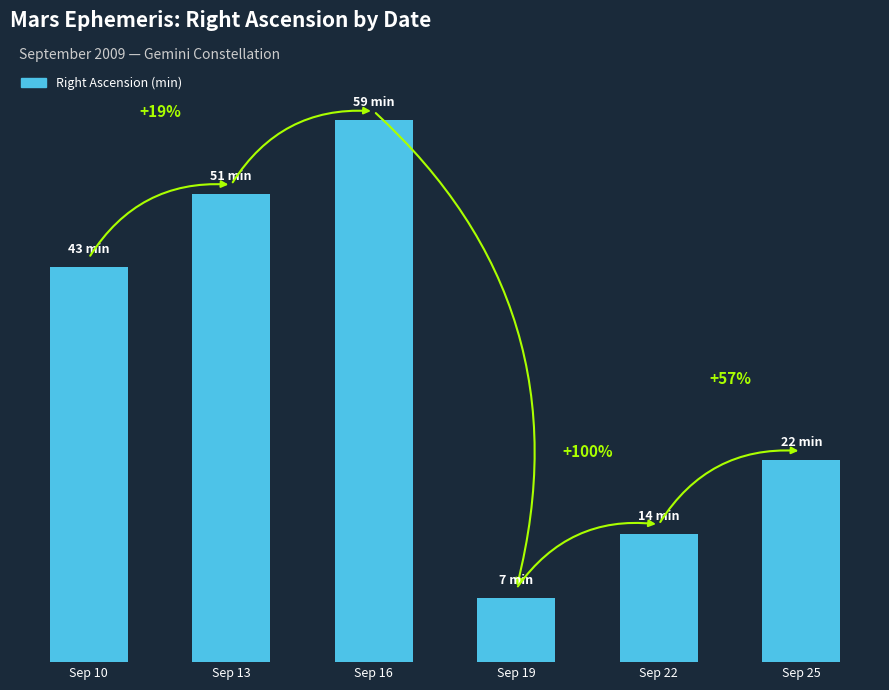

Are the bars horizontal?

No